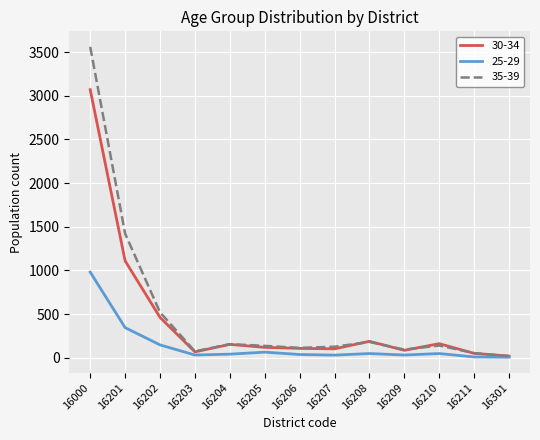

Which series has the largest range (max minus min)?

35-39